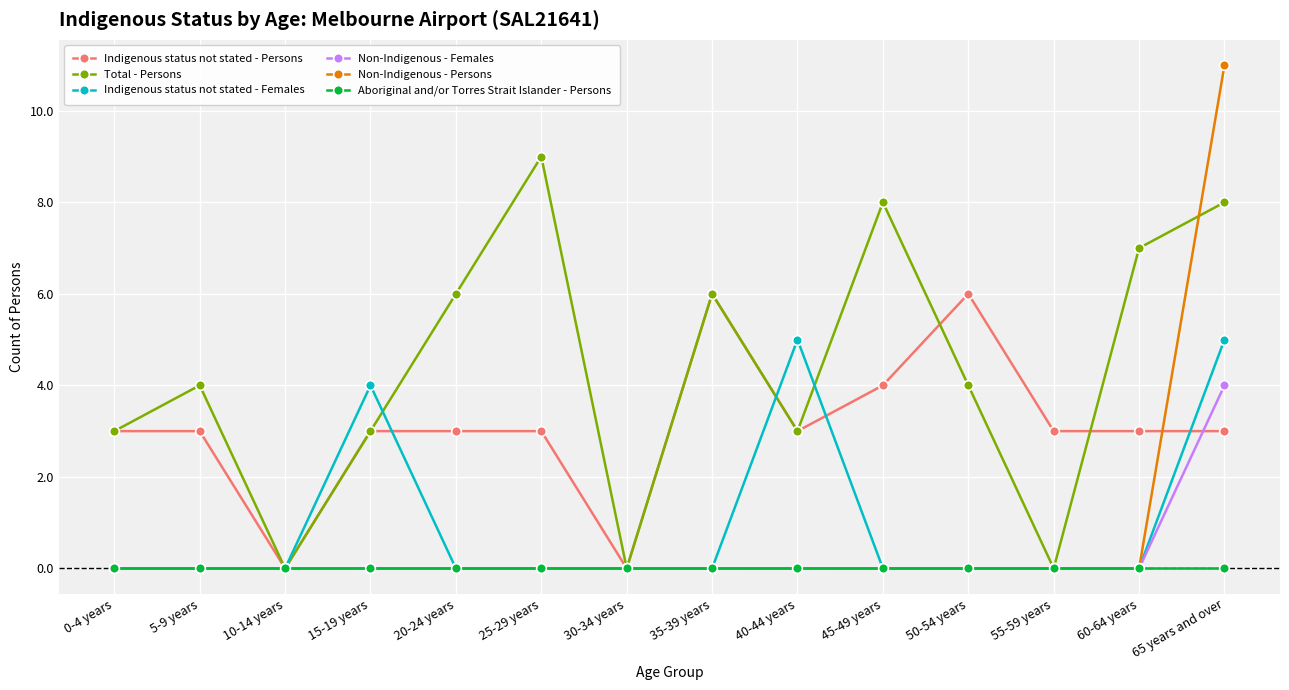

What is the maximum value for Non-Indigenous - Females?

4